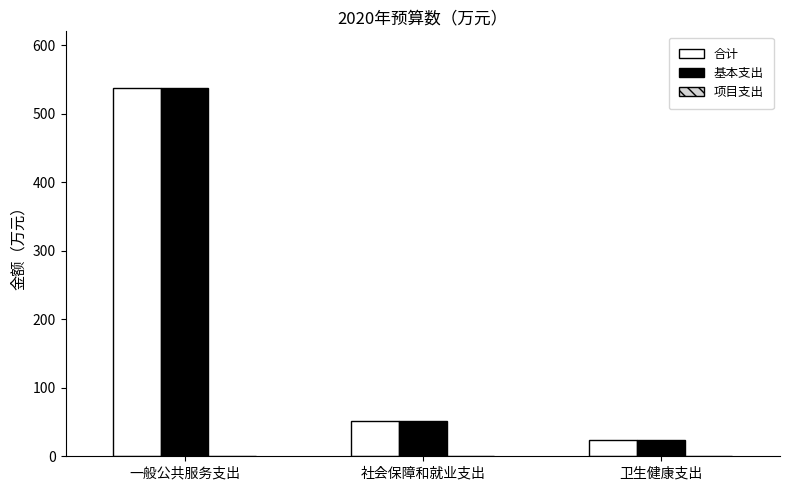

How many bars are there in total?

6